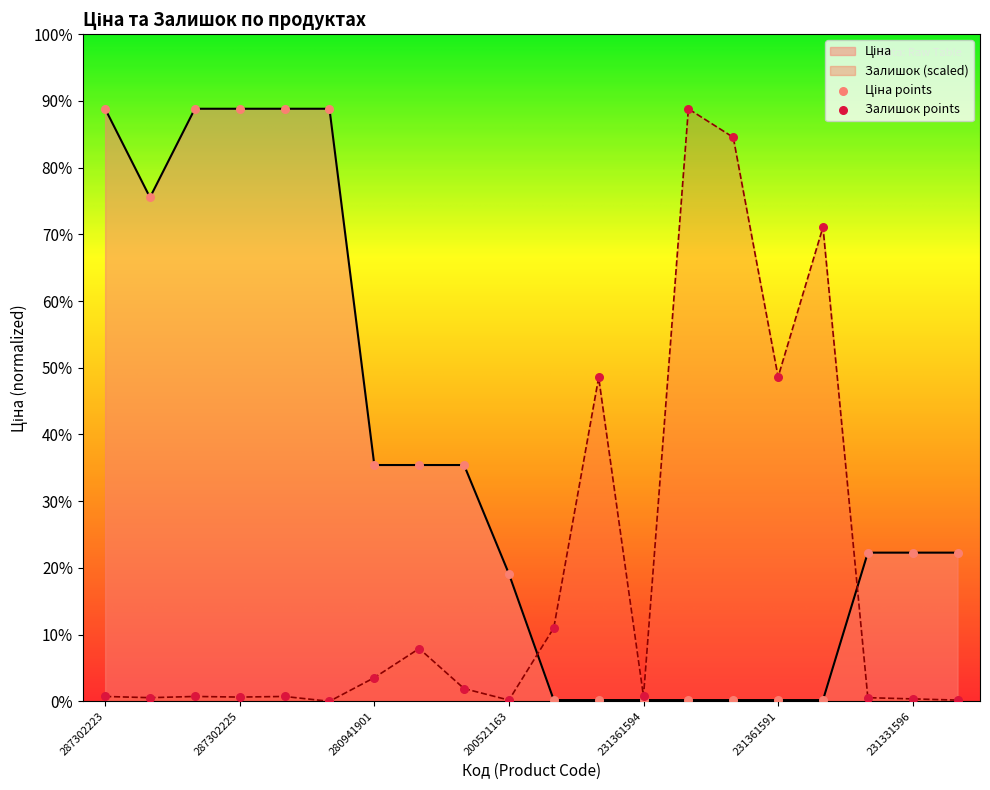

Which series has the largest total across all categories?

Ціна